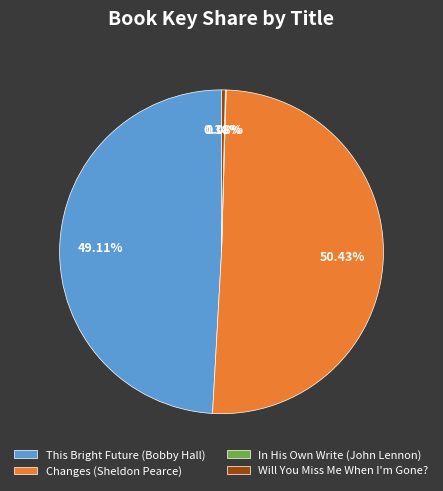

What portion of the pie excludes Will You Miss Me When I'm Gone??

99.6%